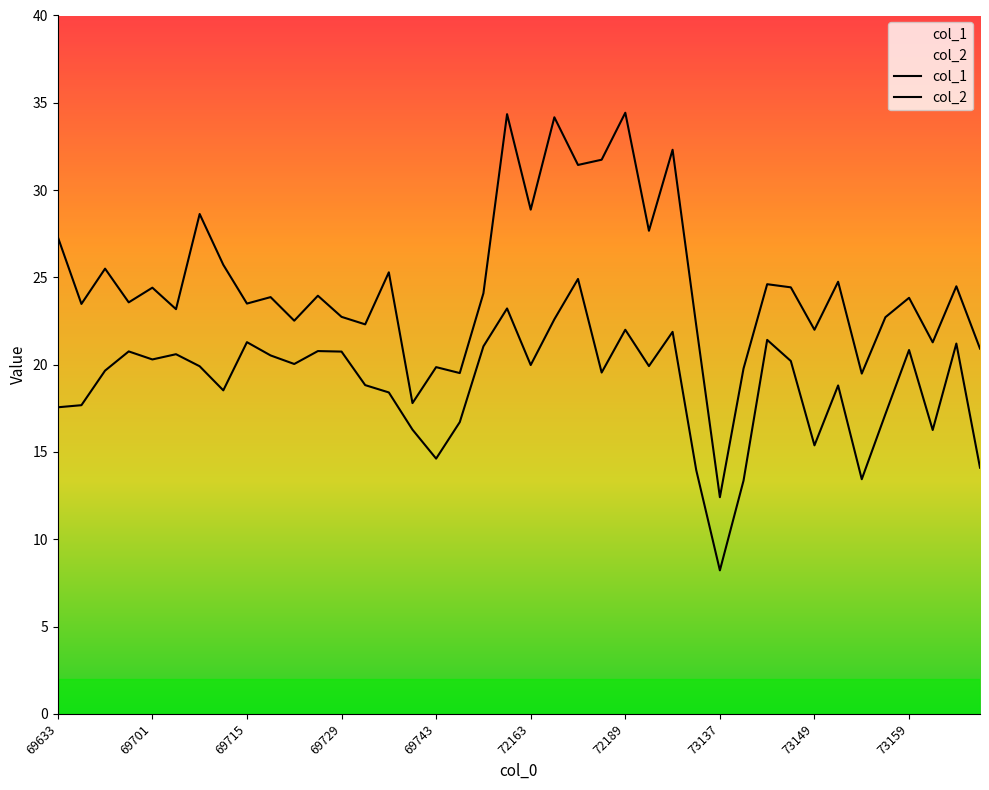

What is the sum of all col_1 values?

985.2